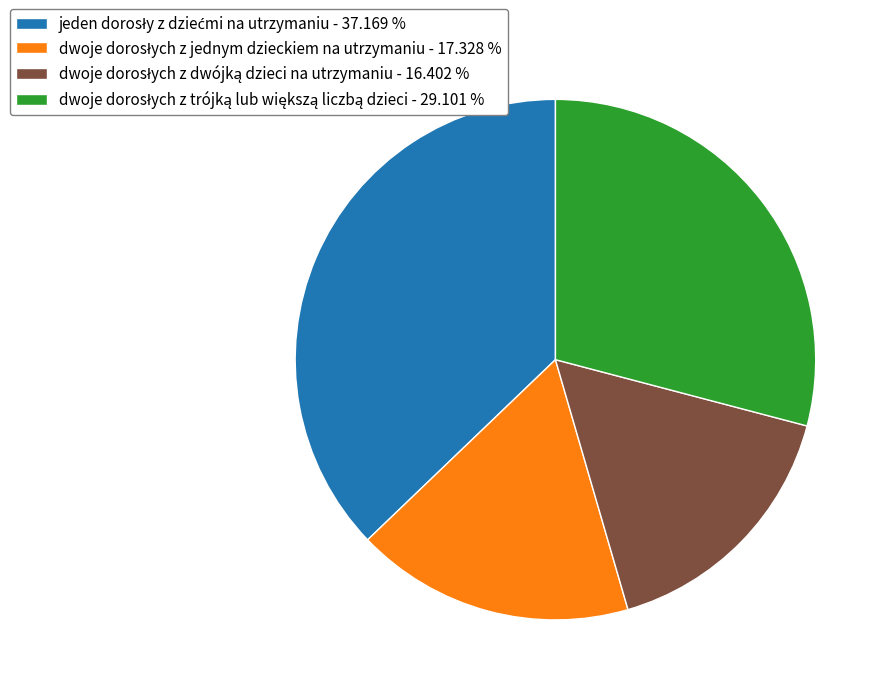

Is there a majority slice in this chart?

No